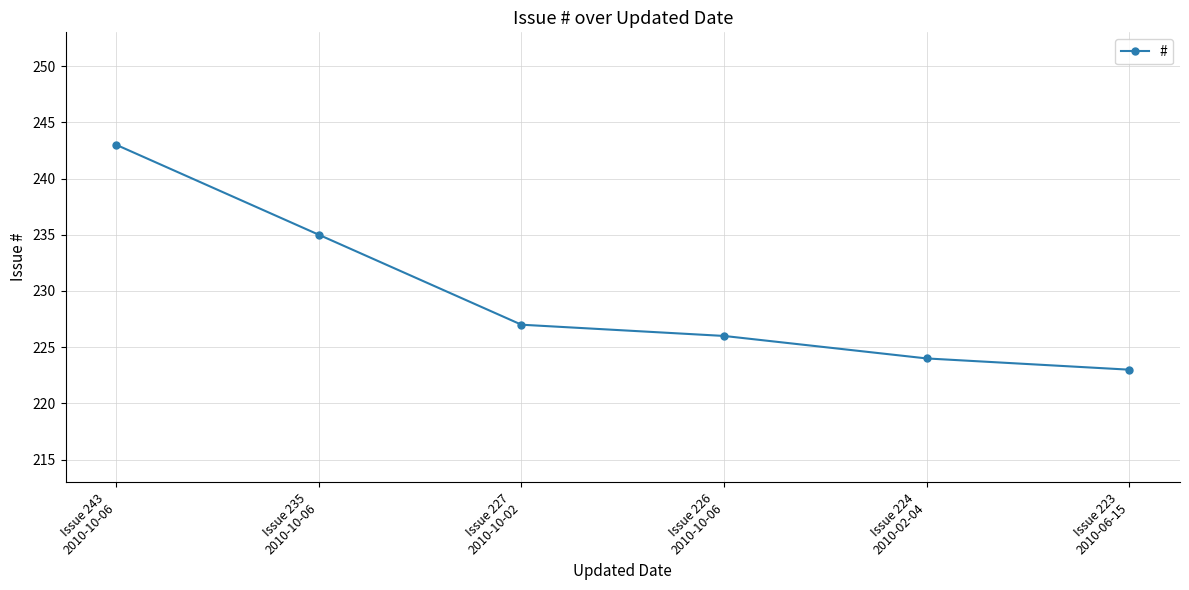

The value at Issue 224
2010-02-04 is 224. True or false?

True